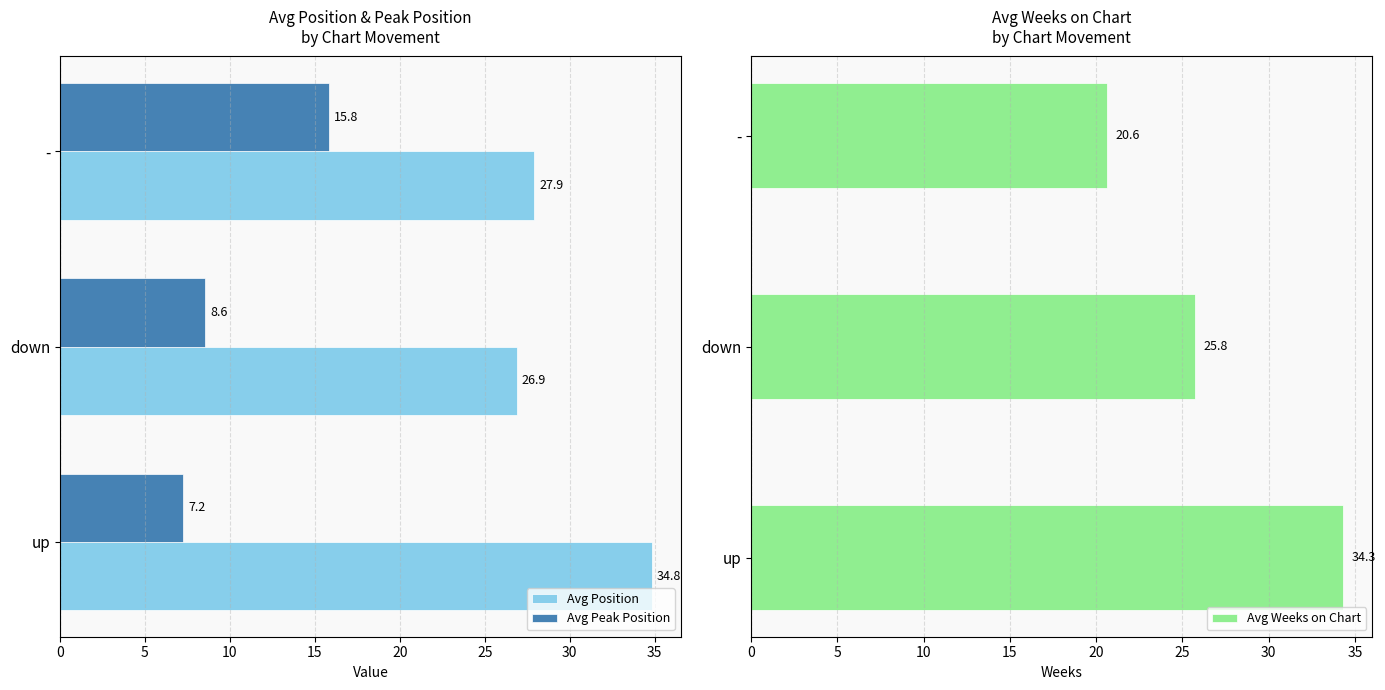

True or false: Avg Peak Position has a value of 8.6 at down.

True